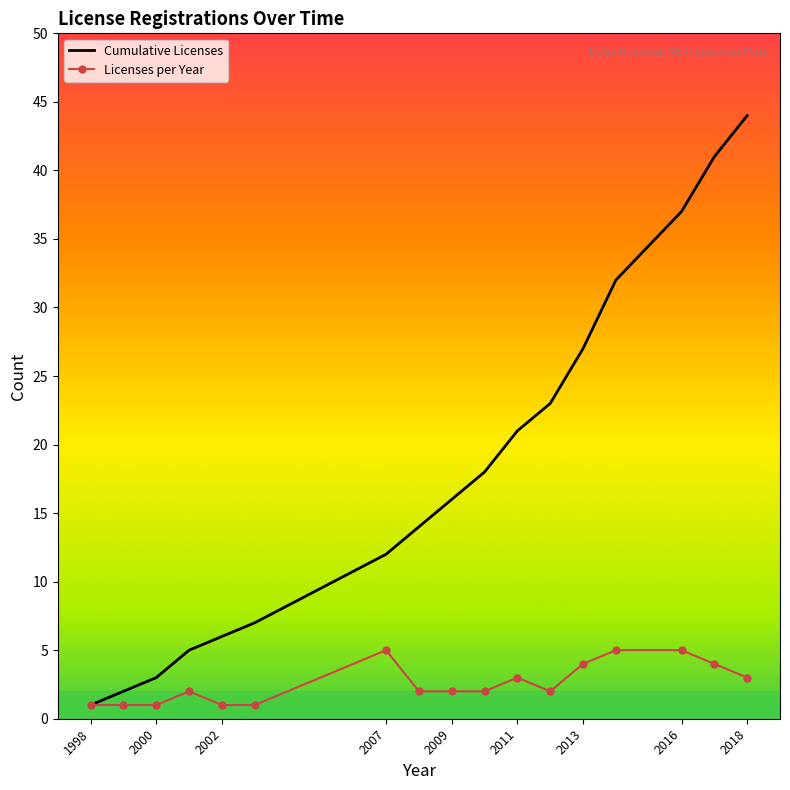

Which series has the largest total across all categories?

Cumulative Licenses